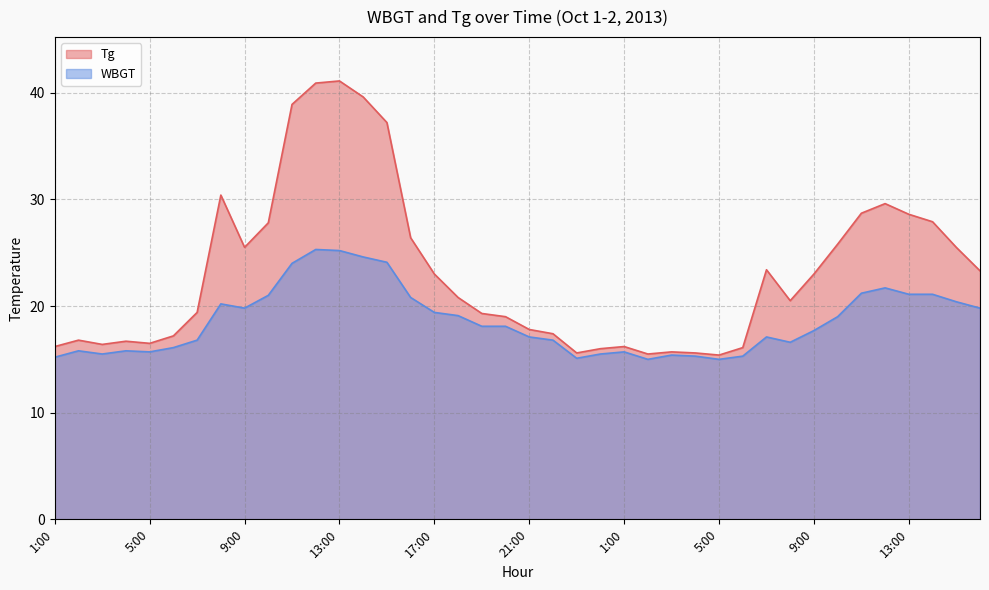

Rank the categories by Tg value from lowest to highest.

5:00, 2:00, 23:00, 4:00, 3:00, 24:00, 6:00, 1:00, 1:00, 3:00, 5:00, 4:00, 2:00, 6:00, 22:00, 21:00, 20:00, 19:00, 7:00, 8:00, 18:00, 17:00, 9:00, 16:00, 7:00, 9:00, 15:00, 10:00, 16:00, 10:00, 14:00, 13:00, 11:00, 12:00, 8:00, 15:00, 11:00, 14:00, 12:00, 13:00